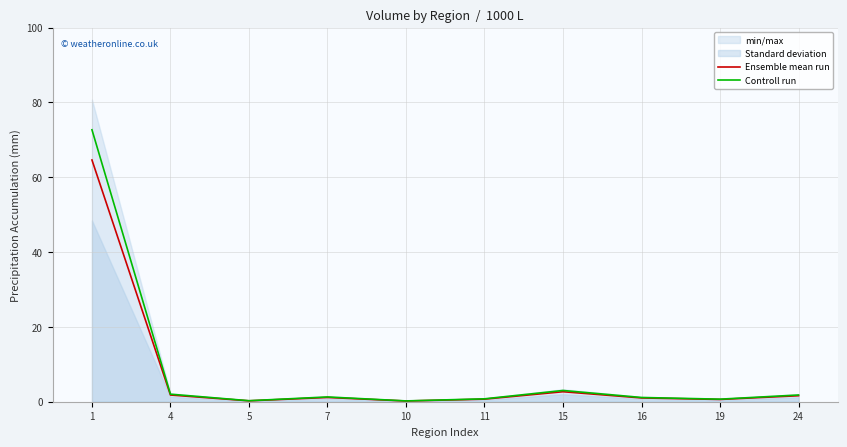

What is the difference between the maximum and second lowest values in the Ensemble mean run series?

64.4